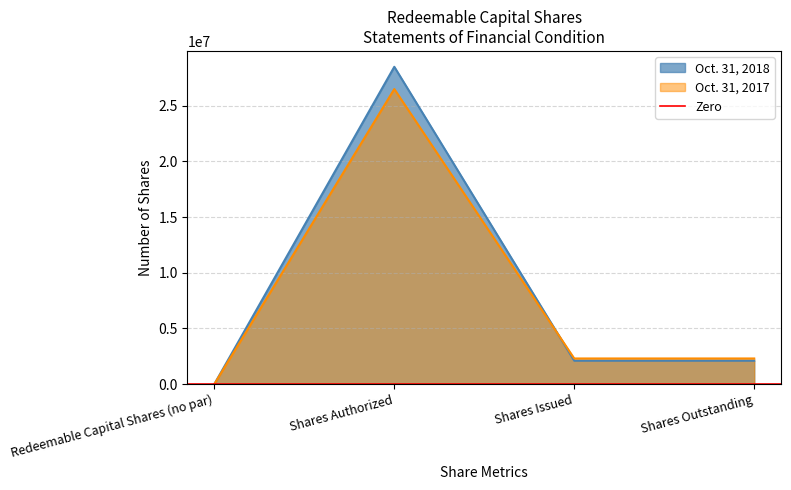

Is the value of Oct. 31, 2017 at Redeemable Capital Shares (no par) greater than the value of Oct. 31, 2018 at Shares Authorized?

No